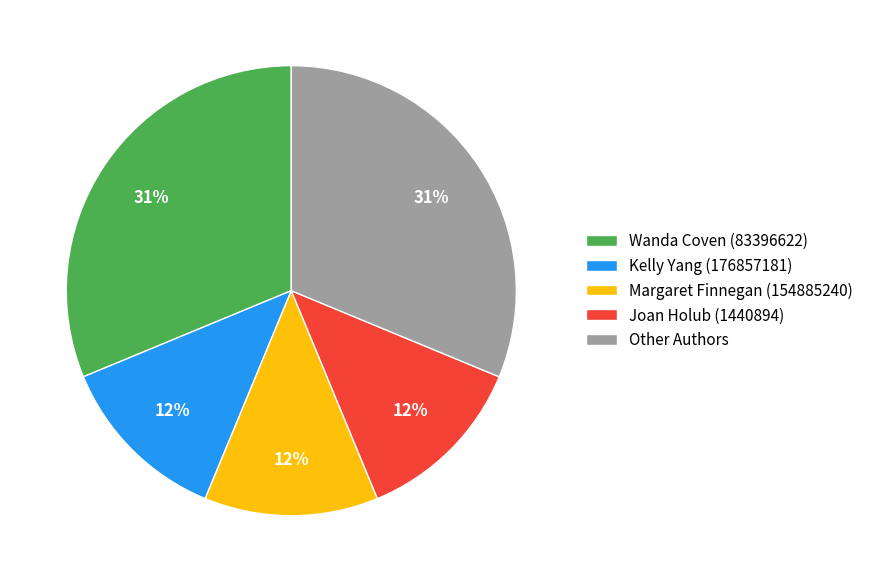

Is it true that Joan Holub (1440894) is 7% of the pie?

False